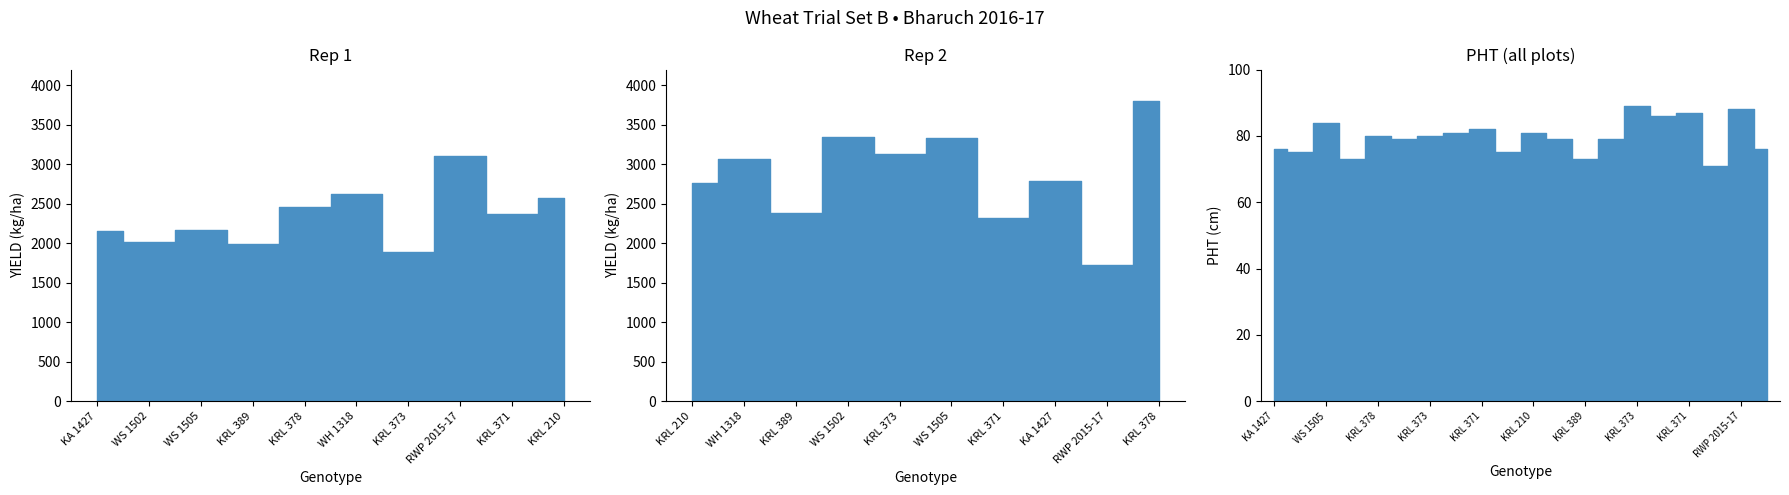

At which category does YIELD reach its first local peak?

WS 1505